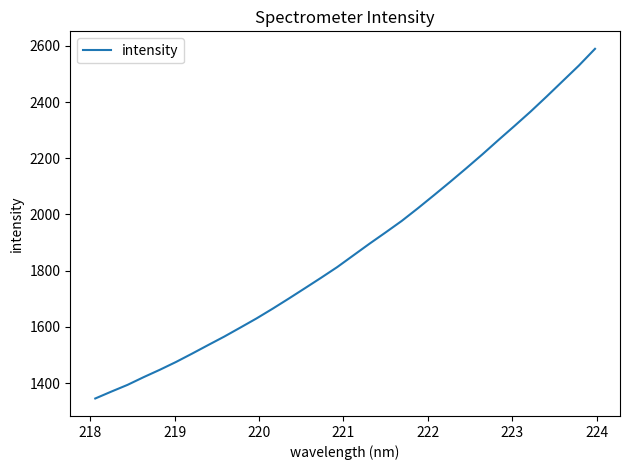

What is the minimum value shown in the chart?

1345.5